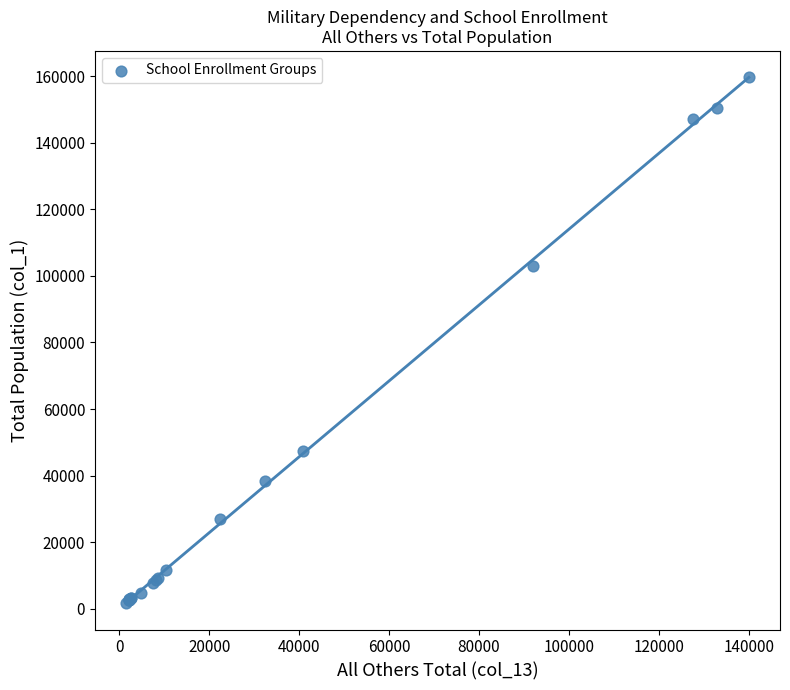

What Y value in the scatter plot is closest to 80665?

103100